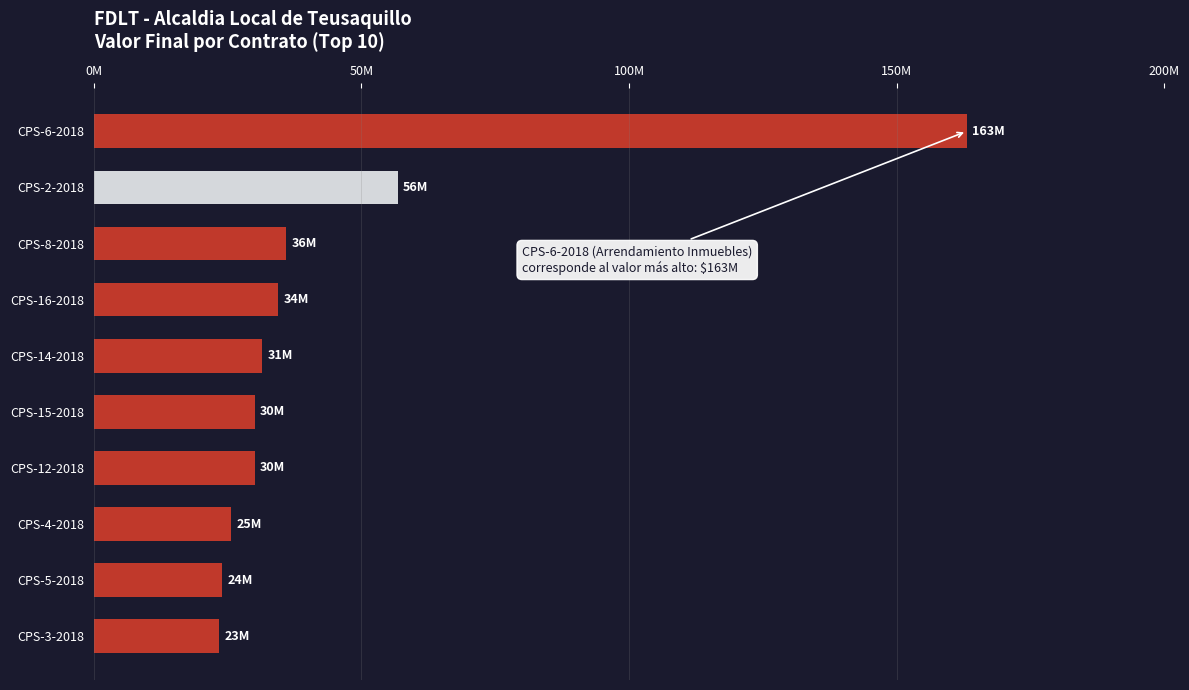

What is the sum of all values?

454972000